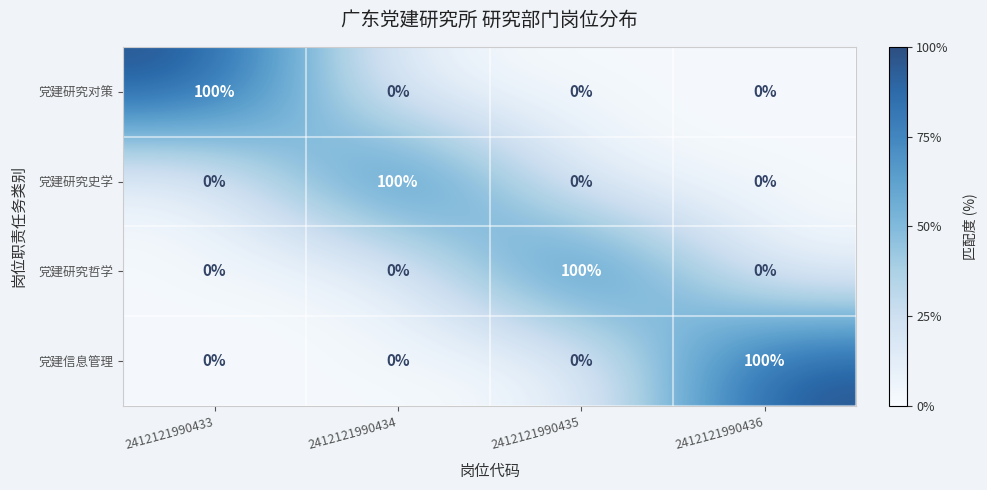

What is the average value of the 党建研究史学 series?

25